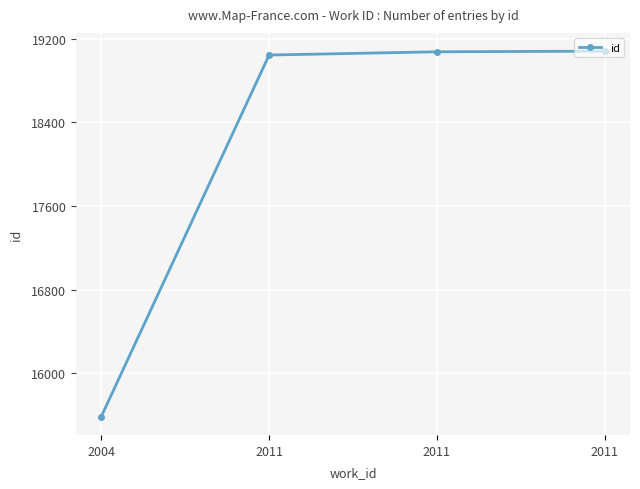

List the labels in order of value, smallest first.

2004, 2011, 2011, 2011